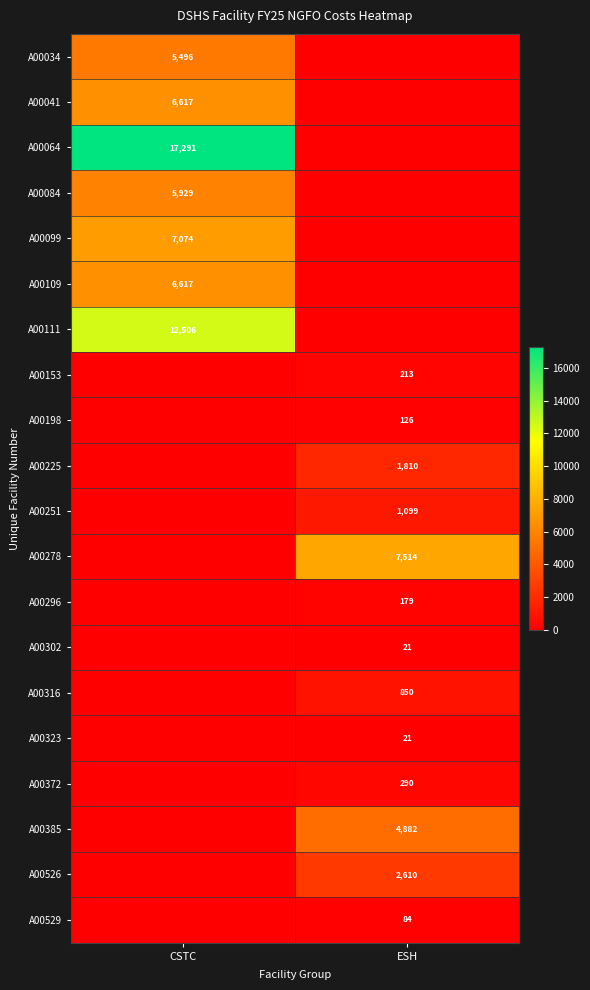

The value of A00225 at ESH is 1810. True or false?

True